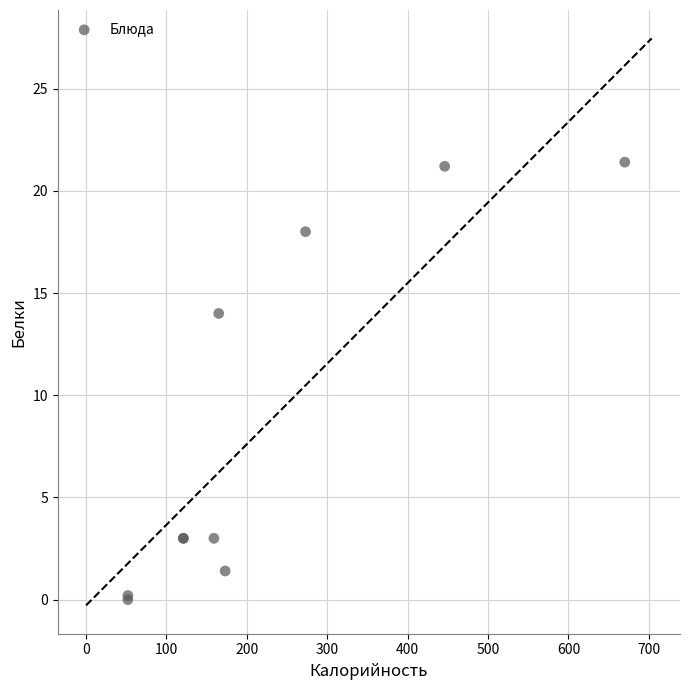

What Y value in the scatter plot is closest to 10?

14.0